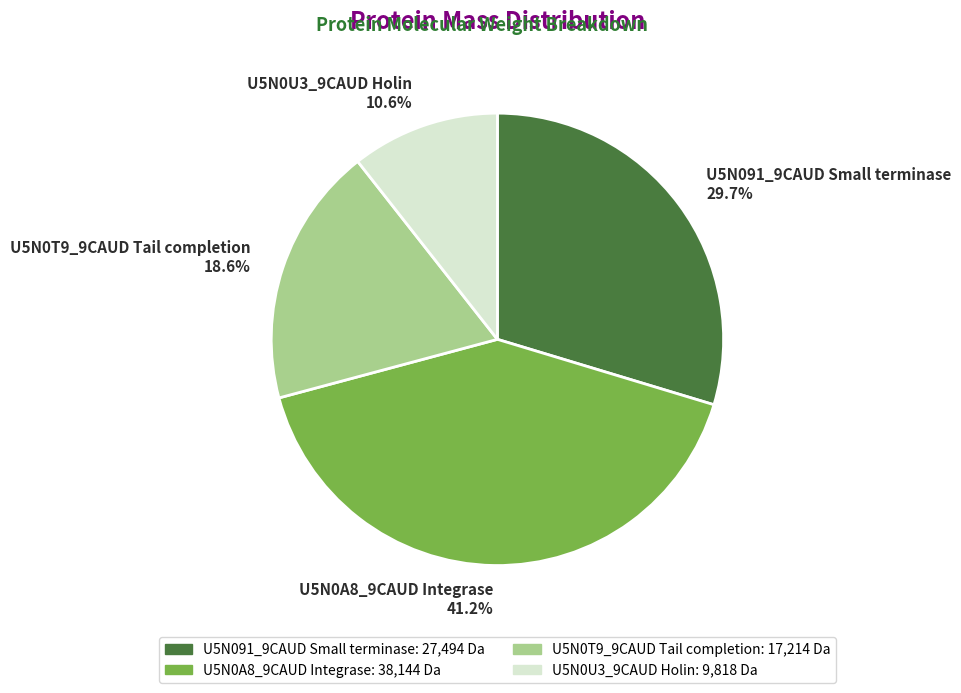

How much of the chart is everything except U5N0U3_9CAUD Holin?

89.4%